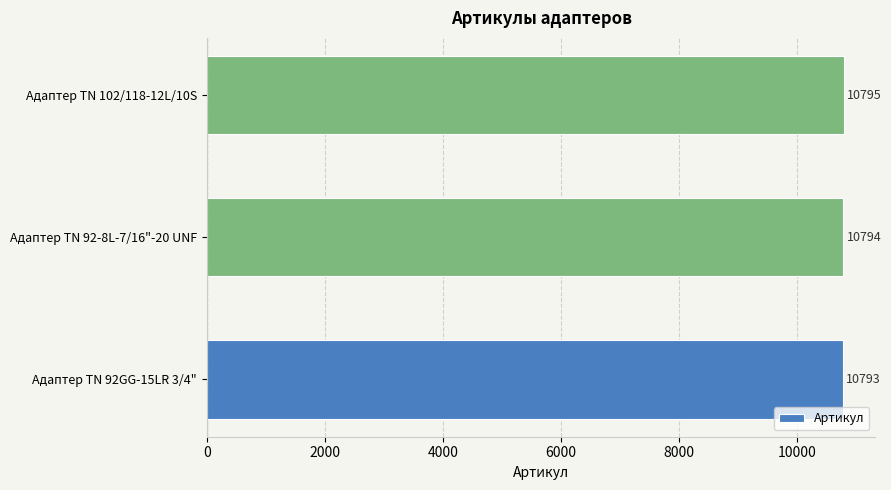

How many bars are there in total?

3